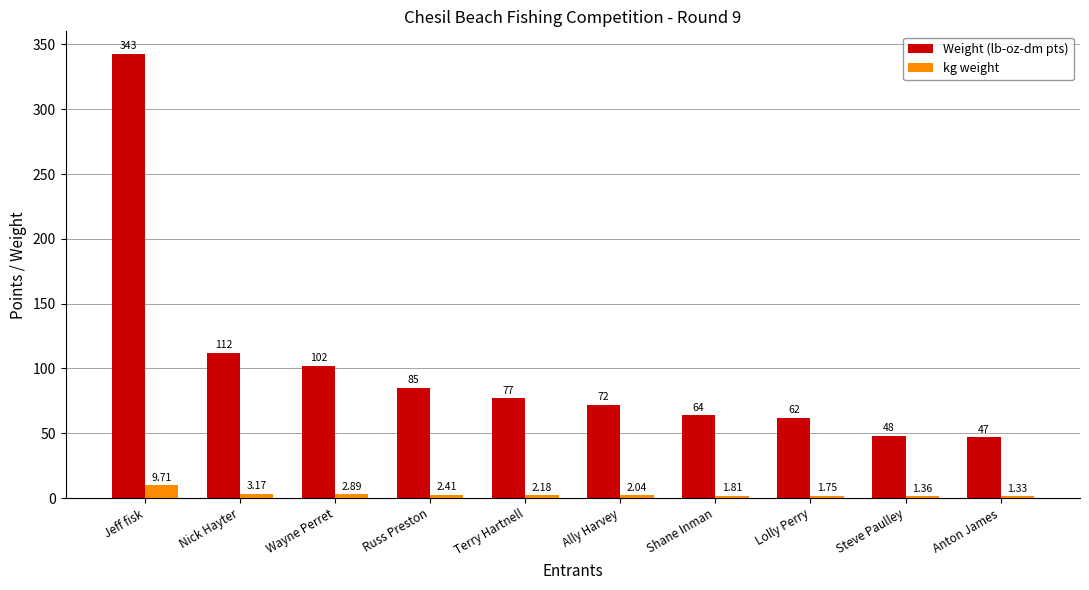

Between Jeff fisk and Nick Hayter, which series saw the biggest shift?

Weight (lb-oz-dm pts)